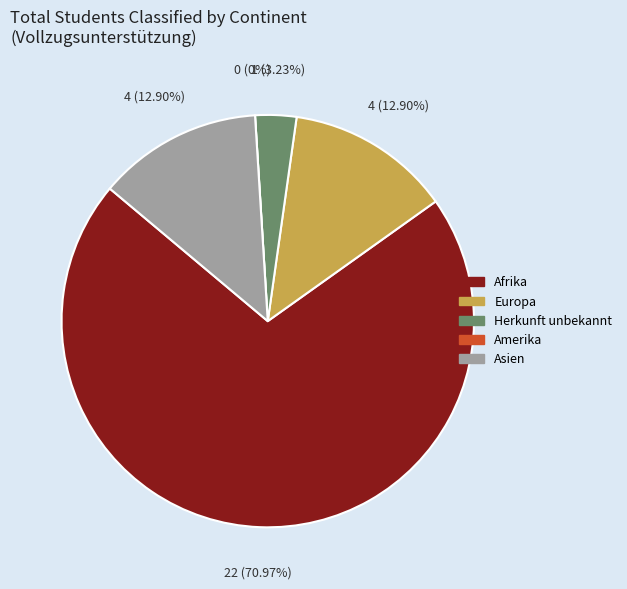

Count the number of slices in the pie.

5